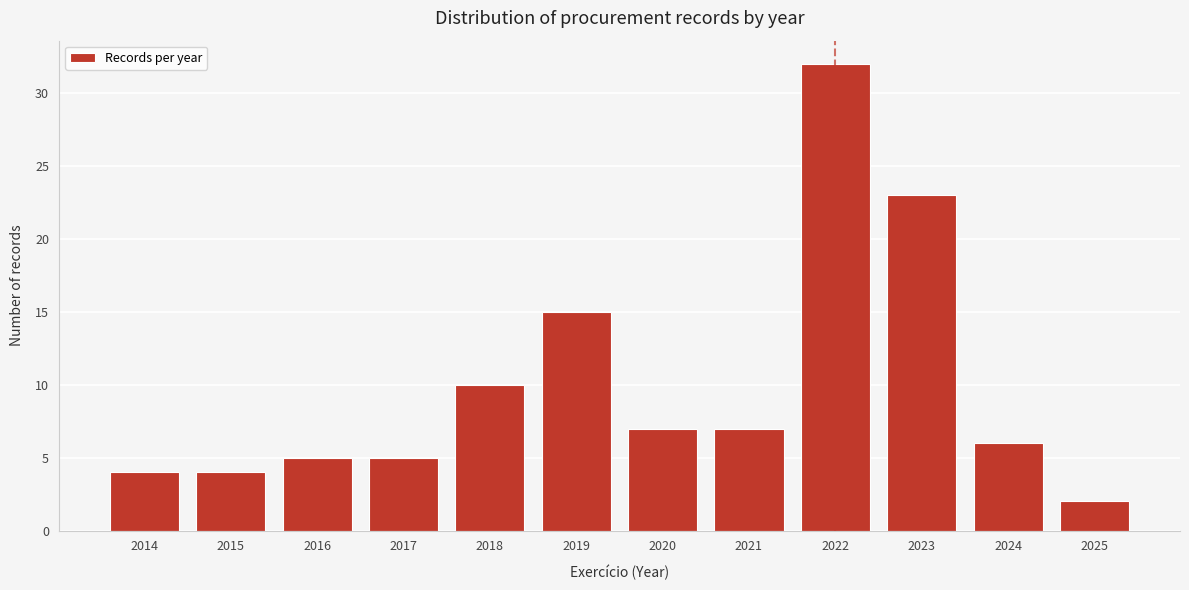

Reading left to right, transcribe all the data shown in this chart.

4	4	5	5	10	15	7	7	32	23	6	2